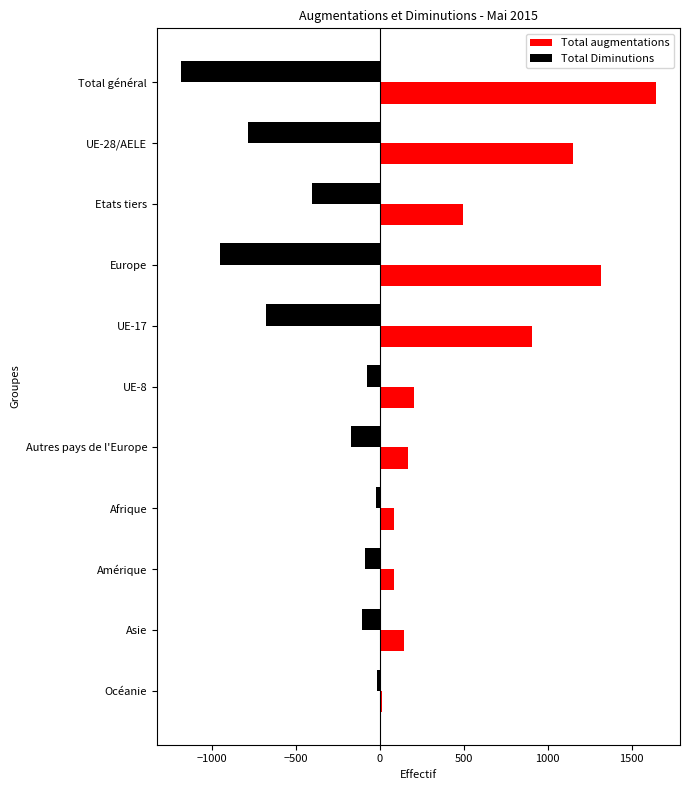

Which series has the largest total across all categories?

Total augmentations